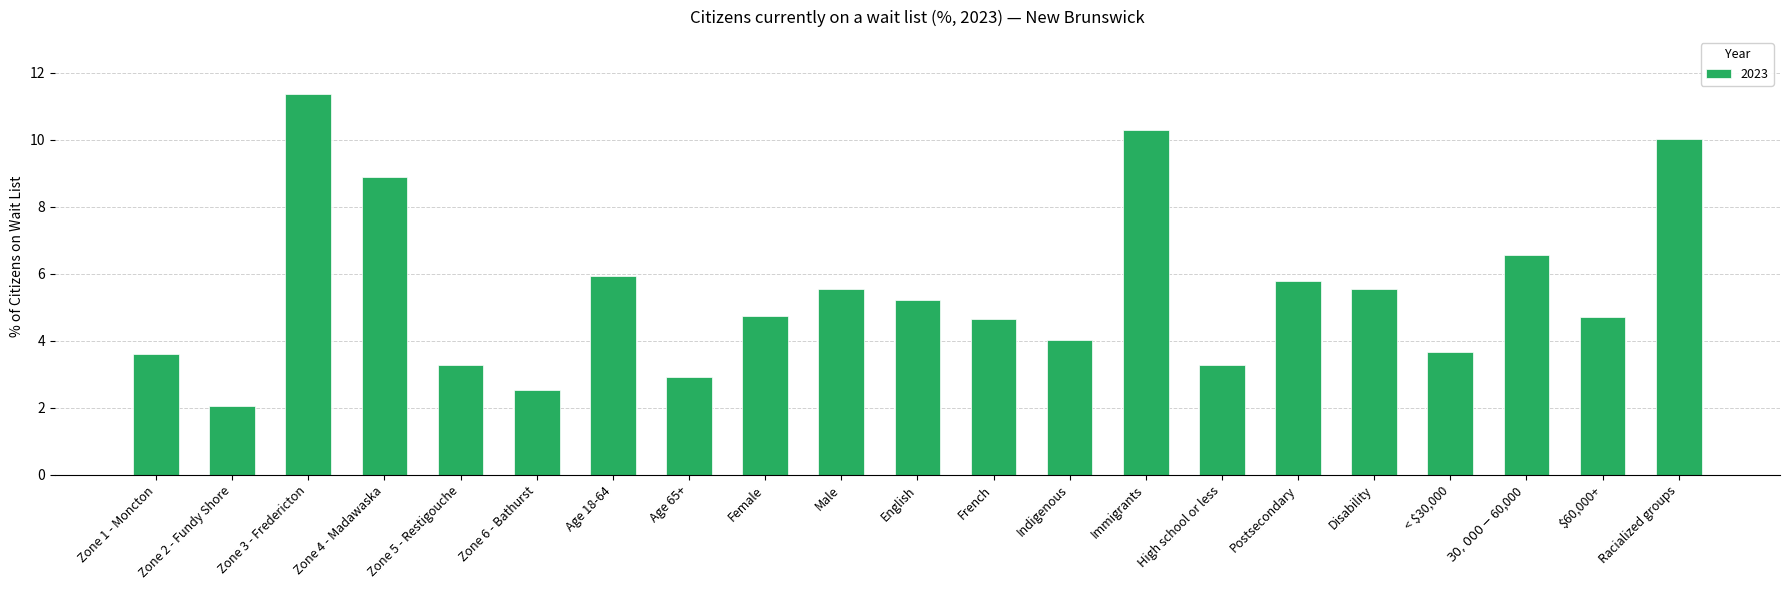

Where does the data first go above 4?

Zone 3 - Fredericton